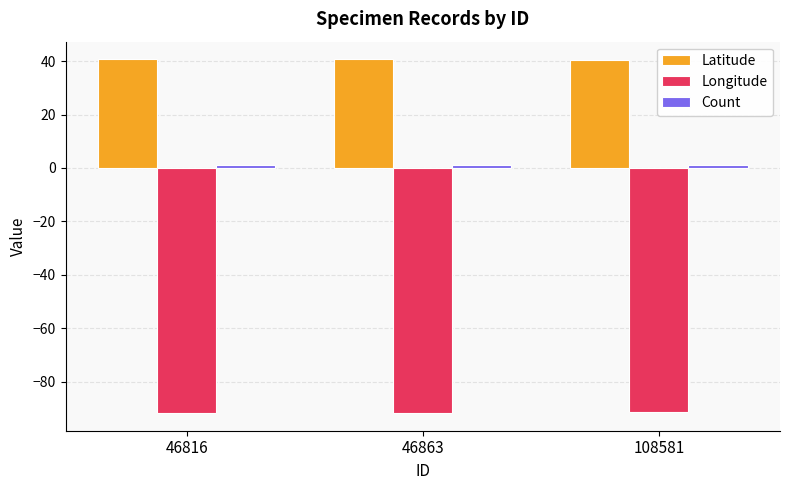

What is the minimum value for Latitude?

40.4